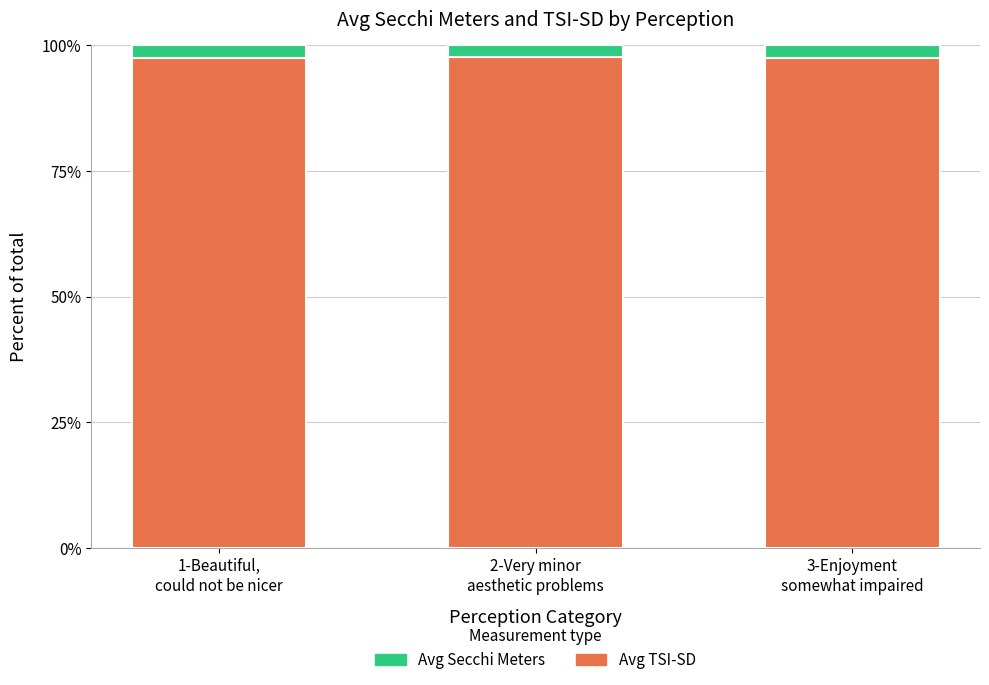

What is the highest value of the Avg TSI-SD series?

97.6